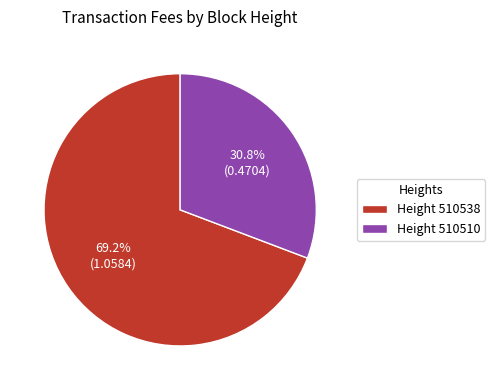

What is the ratio of the value at Height 510510 to the value at Height 510538?

0.4